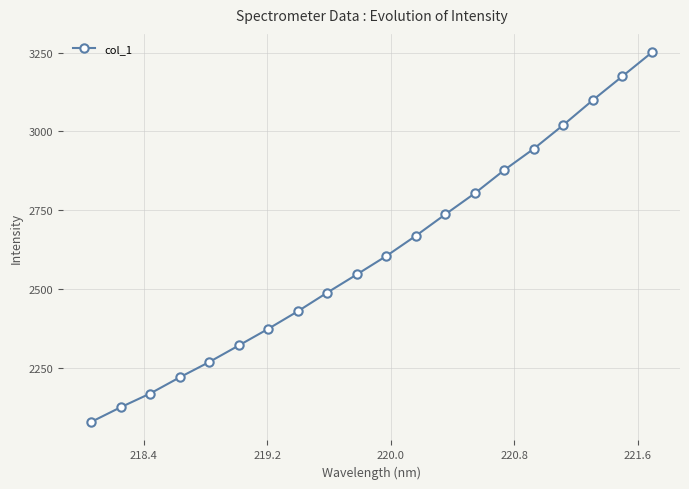

What is the greatest value displayed?

3250.6